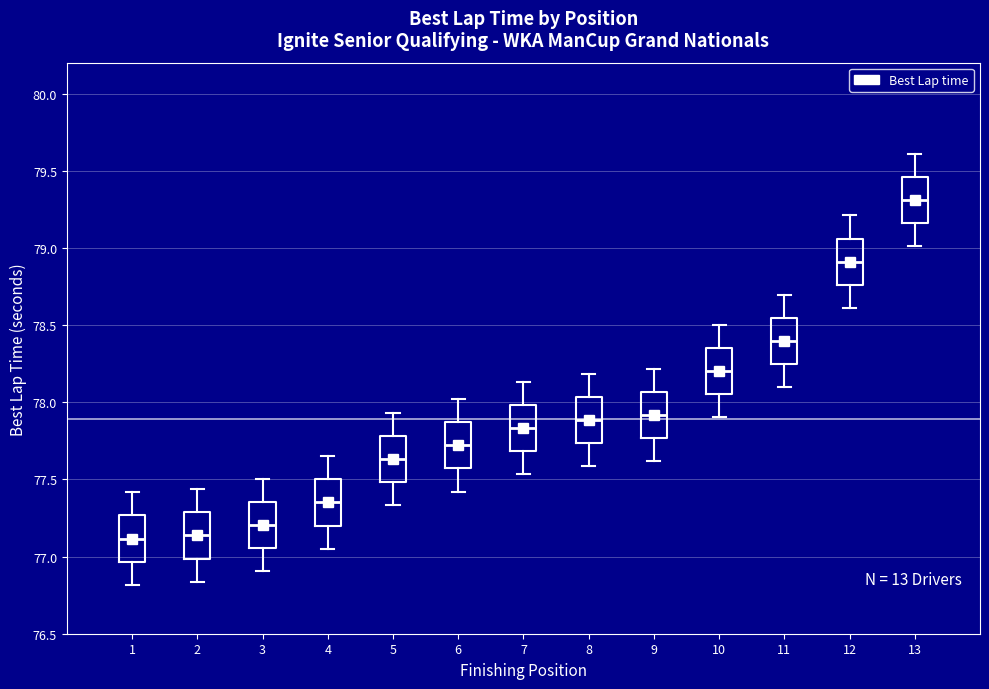

Reading left to right, read every box against the y-axis: the position of its median line, the range the box covers, and the ends of its whiskers. The values are not printed on the chart, so give them approximately, as read against the axis.

1: median 77.10, box 76.95 to 77.25, whiskers 76.80 to 77.40
2: median 77.15, box 77.00 to 77.30, whiskers 76.85 to 77.45
3: median 77.20, box 77.05 to 77.35, whiskers 76.90 to 77.50
4: median 77.35, box 77.20 to 77.50, whiskers 77.05 to 77.65
5: median 77.65, box 77.50 to 77.80, whiskers 77.35 to 77.95
6: median 77.70, box 77.55 to 77.85, whiskers 77.40 to 78.00
7: median 77.85, box 77.70 to 78.00, whiskers 77.55 to 78.15
8: median 77.90, box 77.75 to 78.05, whiskers 77.60 to 78.20
9: median 77.90, box 77.75 to 78.05, whiskers 77.60 to 78.20
10: median 78.20, box 78.05 to 78.35, whiskers 77.90 to 78.50
11: median 78.40, box 78.25 to 78.55, whiskers 78.10 to 78.70
12: median 78.90, box 78.75 to 79.05, whiskers 78.60 to 79.20
13: median 79.30, box 79.15 to 79.45, whiskers 79.00 to 79.60